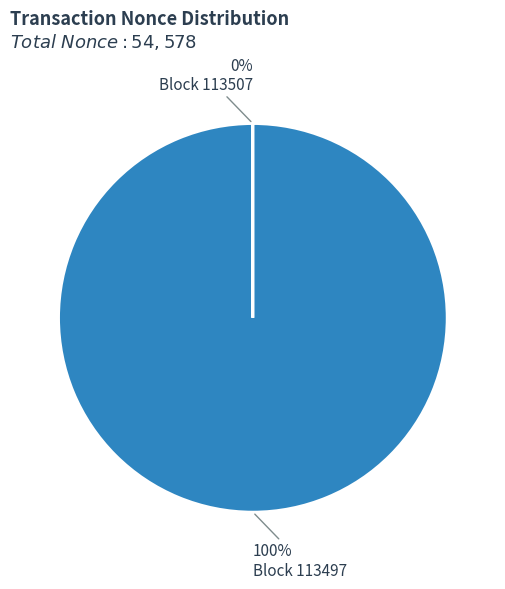

To the nearest percent, what is the difference between the largest and smallest slice percentages?

100%